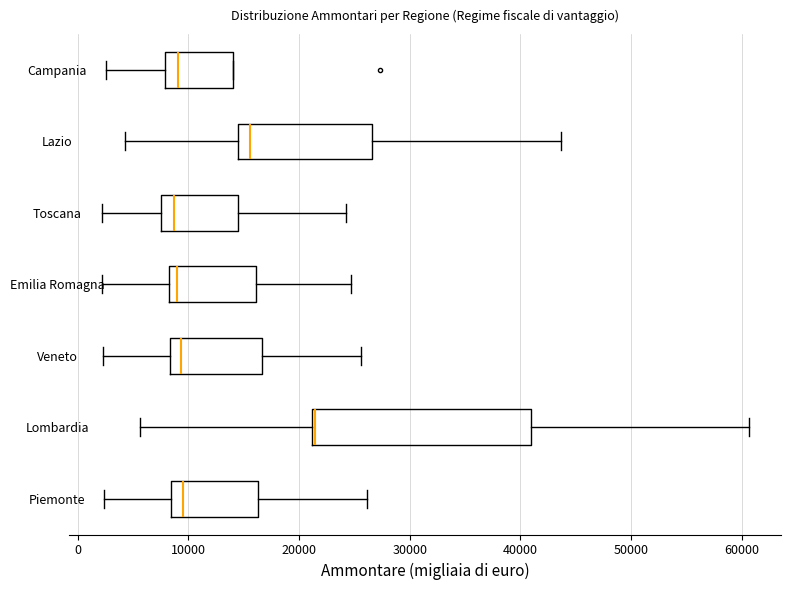

Reading bottom to top, read every box against the x-axis: the position of its median line, the range the box covers, and the ends of its whiskers. The values are not printed on the chart, so give them approximately, as read against the axis.

Piemonte: median 10000, box 8000 to 16000, whiskers 2000 to 26000
Lombardia: median 21000 (drawn on the box's left edge), box 21000 to 41000, whiskers 6000 to 61000
Veneto: median 9000, box 8000 to 17000, whiskers 2000 to 26000
Emilia Romagna: median 9000, box 8000 to 16000, whiskers 2000 to 25000
Toscana: median 9000, box 8000 to 15000, whiskers 2000 to 24000
Lazio: median 16000, box 14000 to 27000, whiskers 4000 to 44000
Campania: median 9000, box 8000 to 14000, whiskers 3000 to 14000